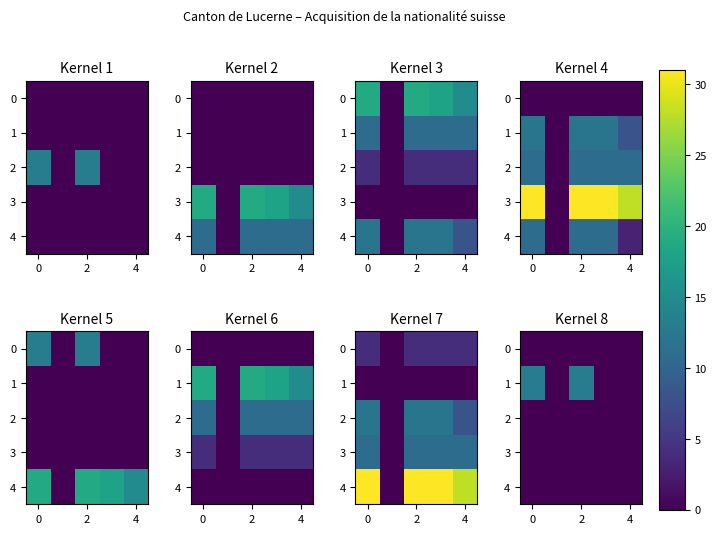

How many series are shown in this chart?

5